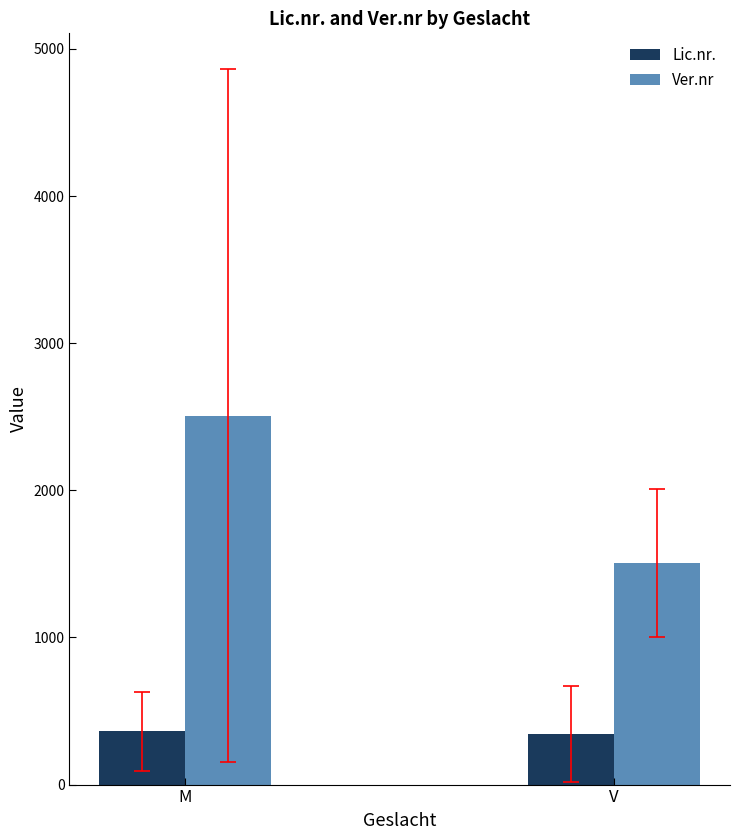

List the series in order of their peak value, lowest first.

Lic.nr., Ver.nr